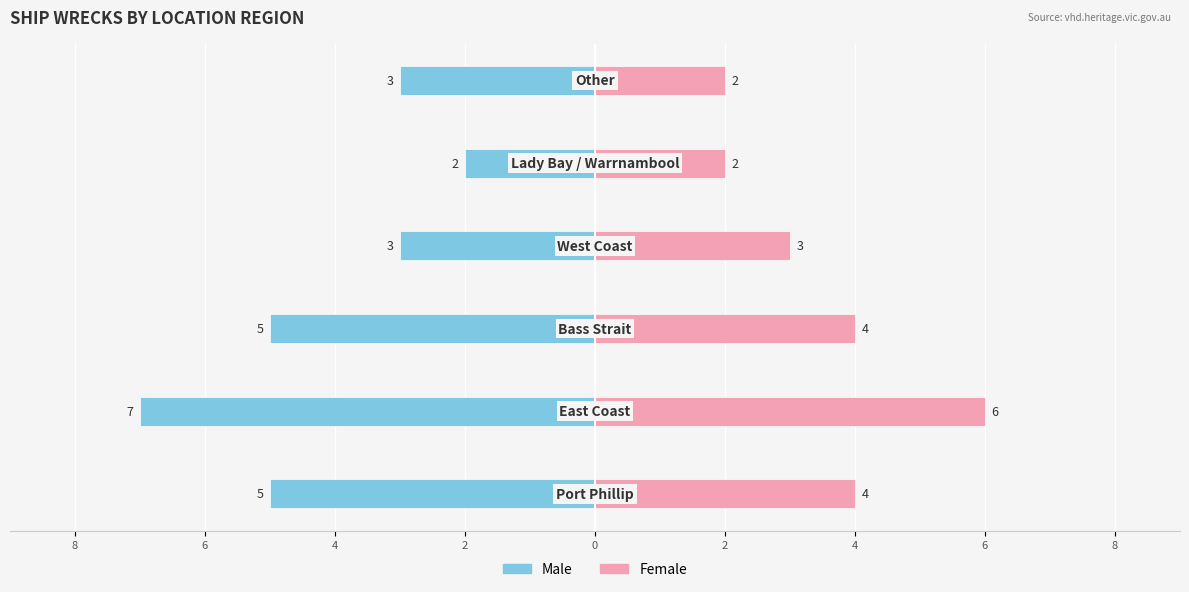

How many series are shown in this chart?

2